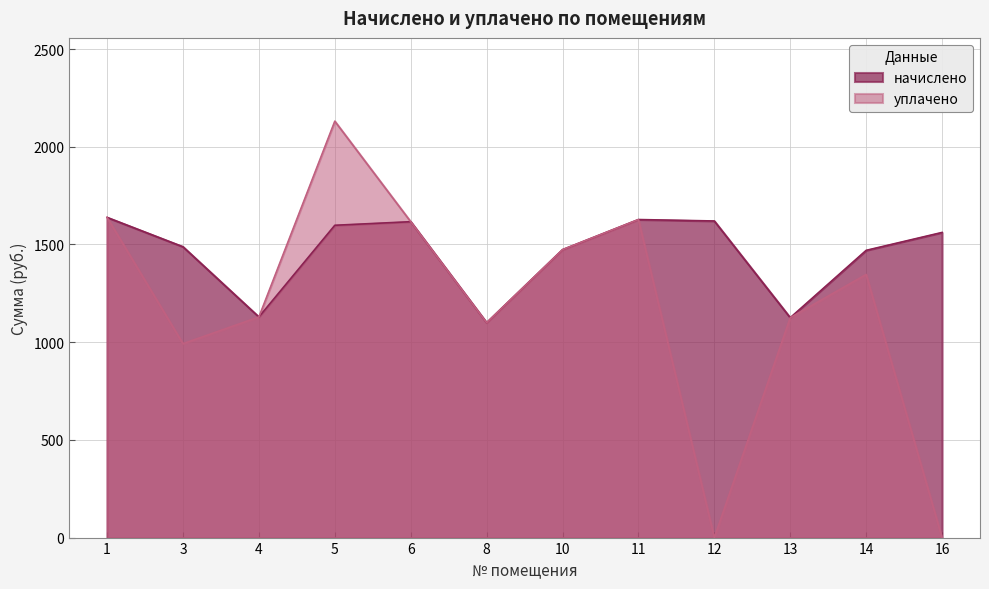

Which series has the largest range (max minus min)?

уплачено